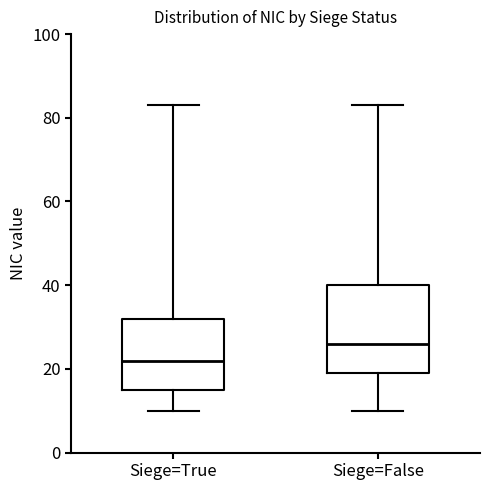

Which box's median line is the lowest?

Siege=True